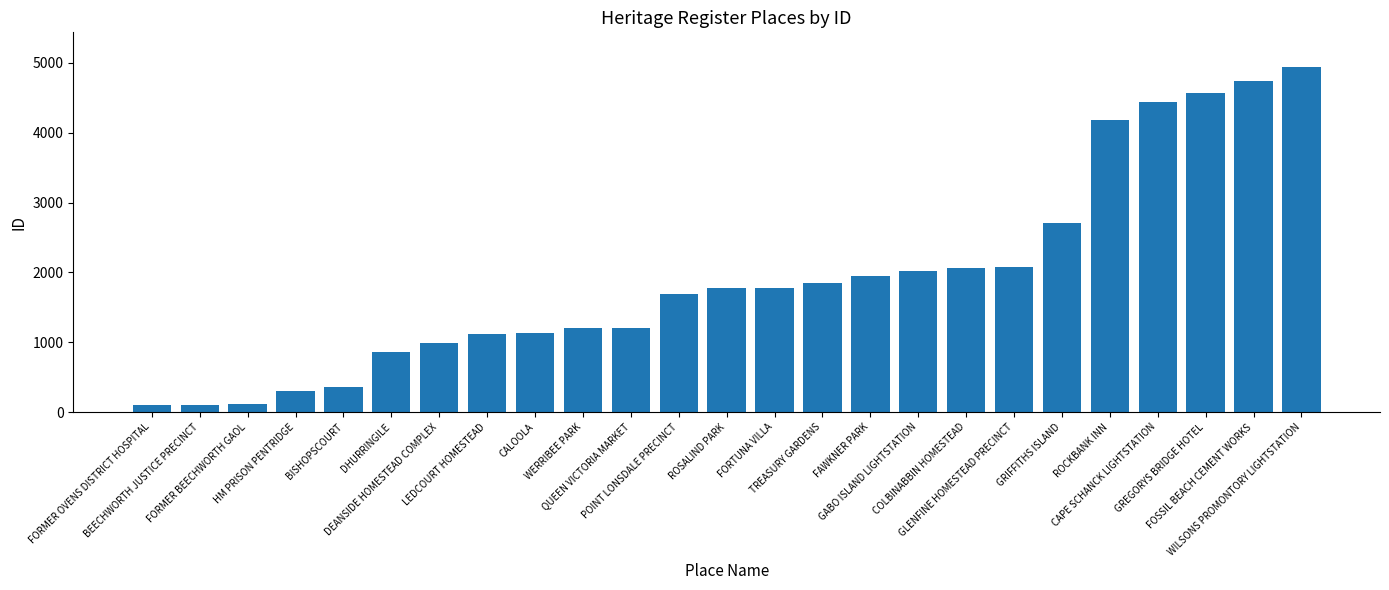

What is the difference between the second highest and second lowest values?

4629